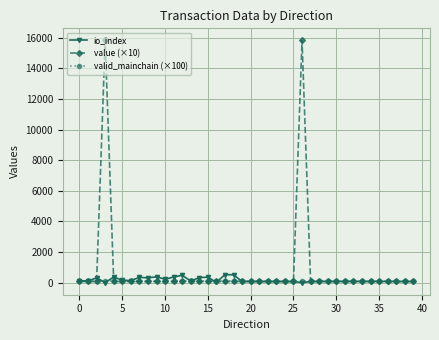

True or false: value (×10) has more than 0 interior local peaks.

True